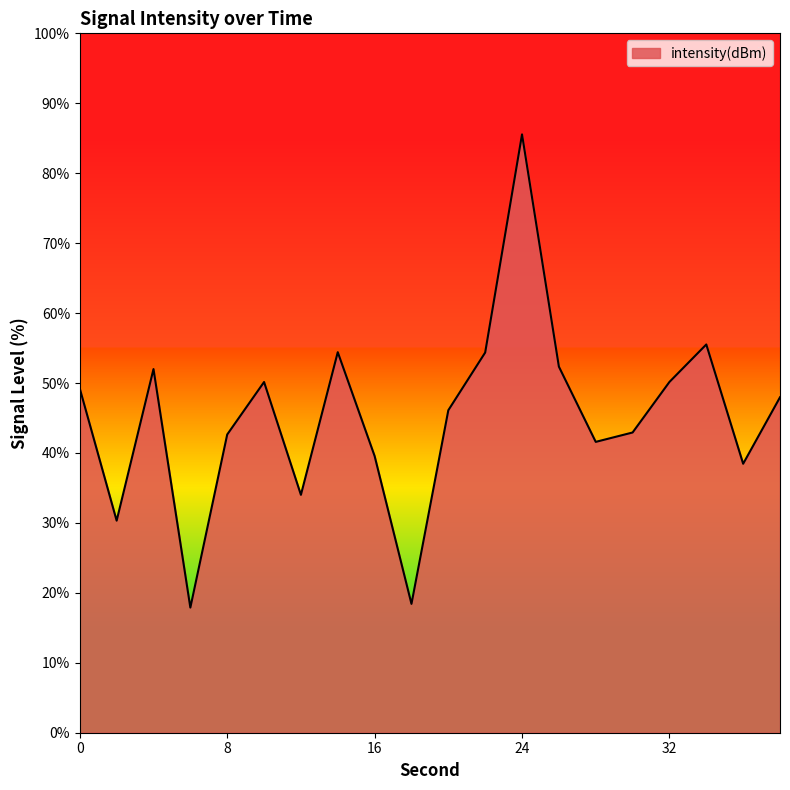

What is the smallest value displayed?

17.9